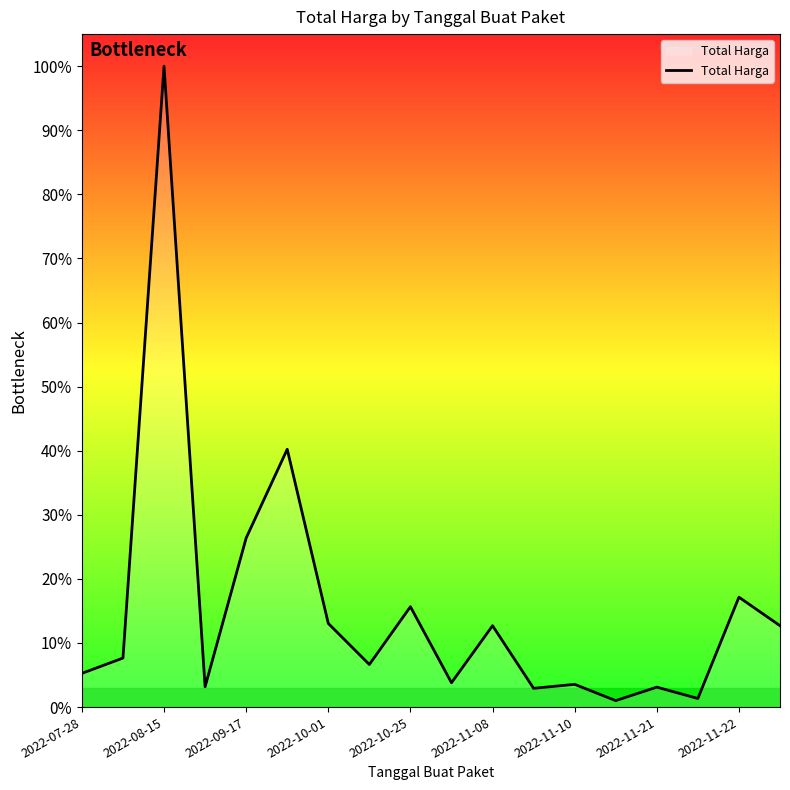

Does the chart display data point markers on the line(s)?

No